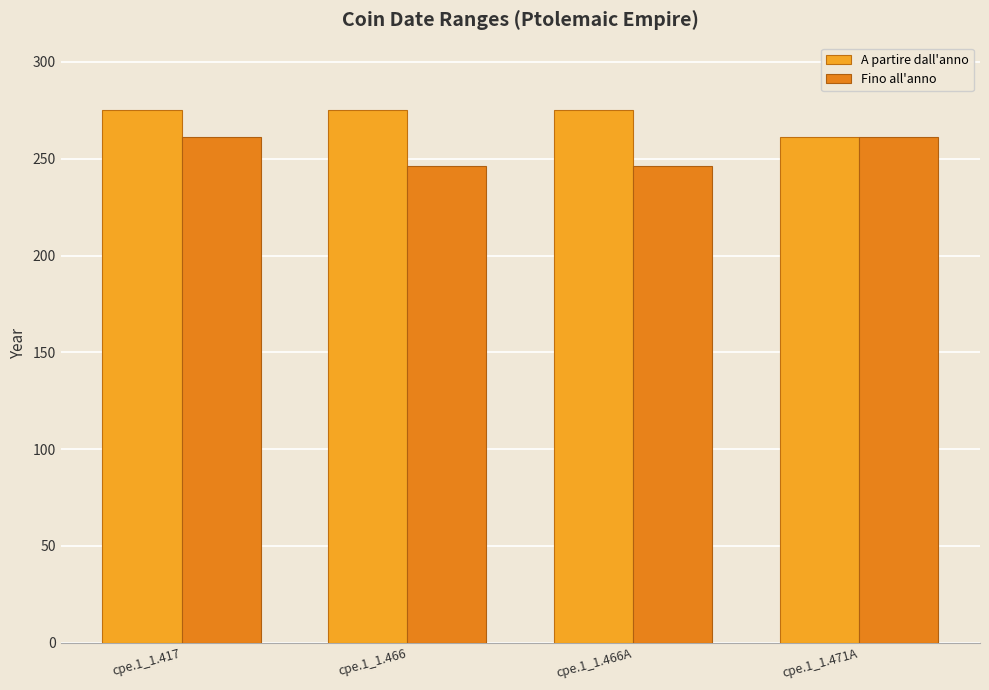

What is the difference between the highest and lowest values at cpe.1_1.466?

29